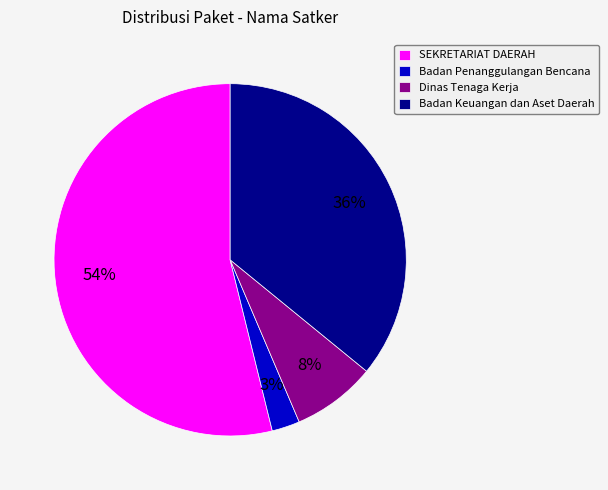

To the nearest percent, what portion does Dinas Tenaga Kerja represent?

8%